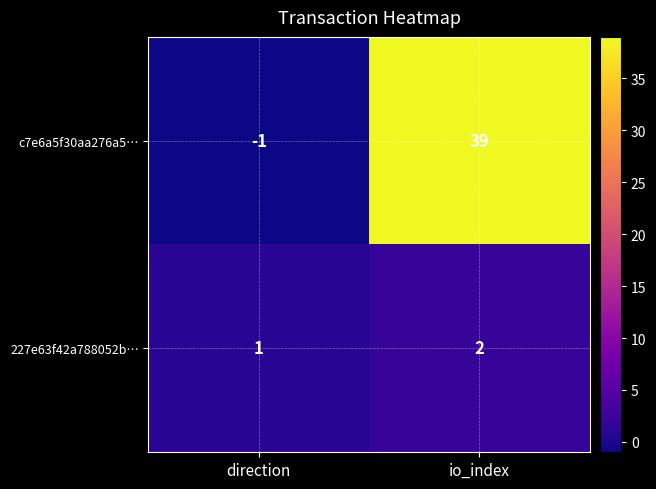

The c7e6a5f30aa276a5… series shows -1 at direction. True or false?

True